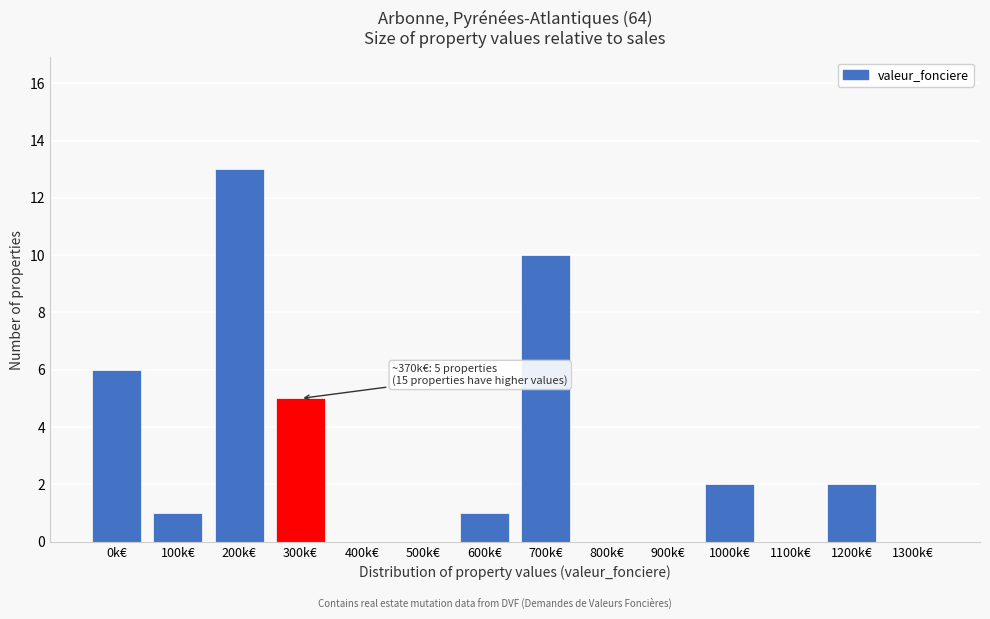

Reading left to right, extract all data points from this chart.

0k€=6	100k€=1	200k€=13	300k€=5	400k€=0	500k€=0	600k€=1	700k€=10	800k€=0	900k€=0	1000k€=2	1100k€=0	1200k€=2	1300k€=0